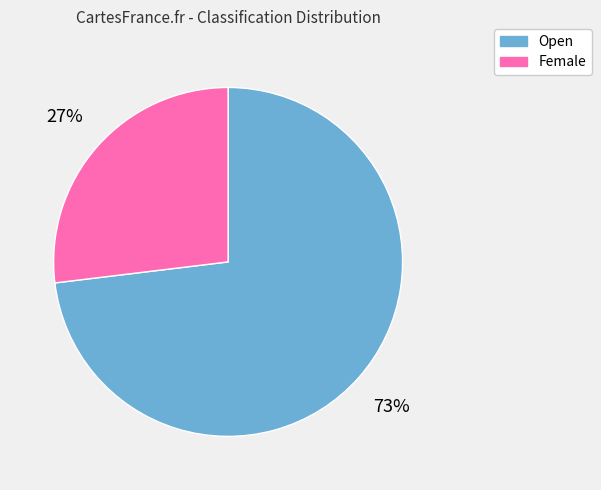

To the nearest percent, what is the difference between the largest and smallest slice percentages?

46%